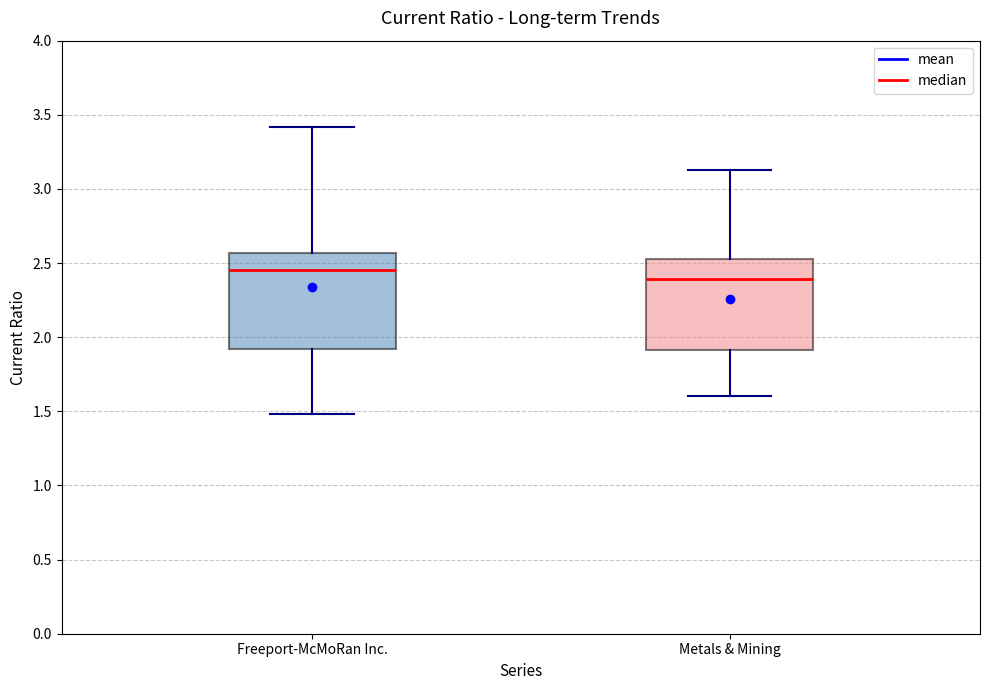

Reading left to right, read every box against the y-axis: the position of its median line, the range the box covers, and the ends of its whiskers. The values are not printed on the chart, so give them approximately, as read against the axis.

Freeport-McMoRan Inc.: median 2.45, box 1.90 to 2.55, whiskers 1.50 to 3.40
Metals & Mining: median 2.40, box 1.90 to 2.55, whiskers 1.60 to 3.15